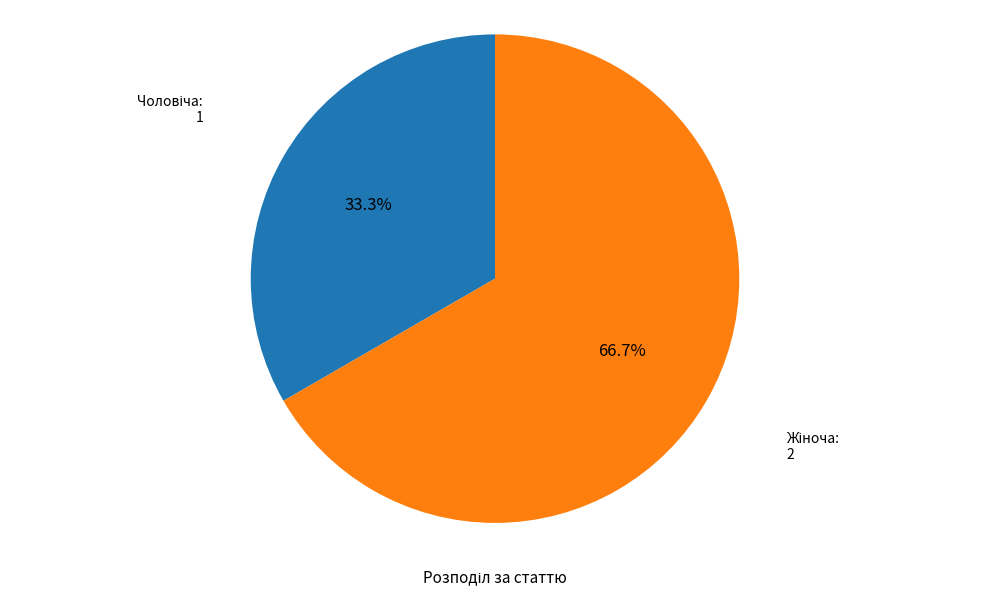

How many segments does this pie chart have?

2